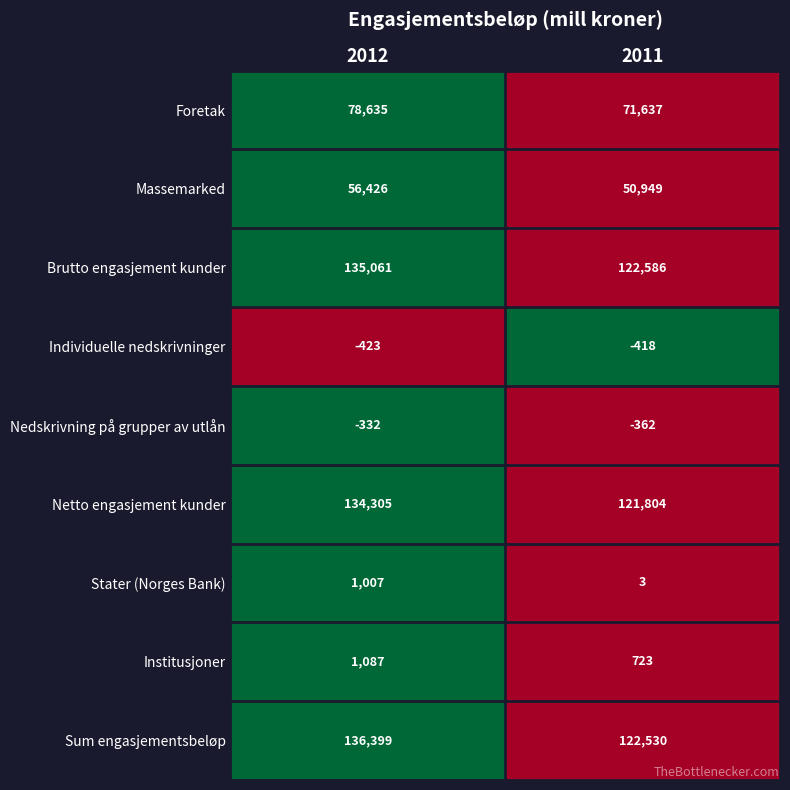

The Massemarked series shows 56426 at 2012. True or false?

True